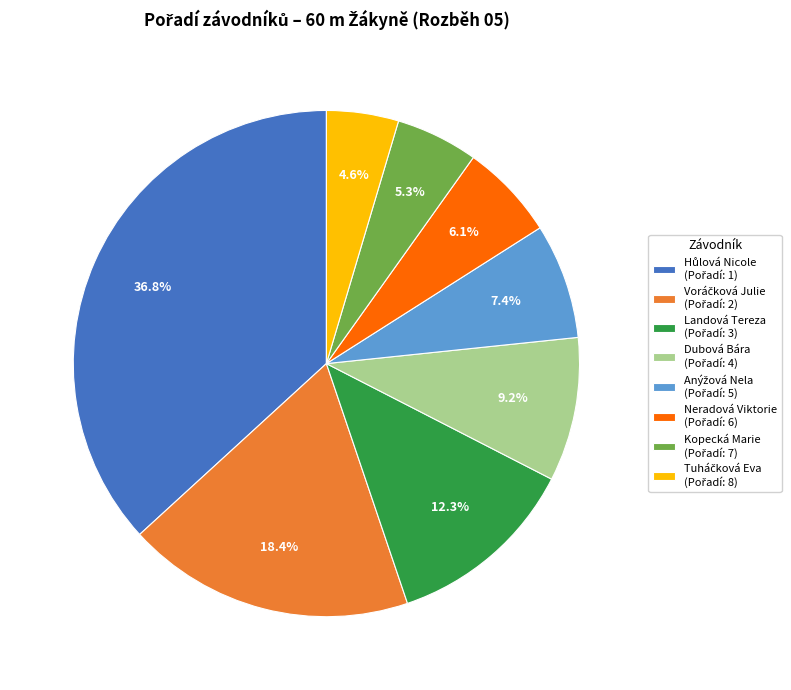

Does Neradová Viktorie account for over 50% of the chart?

No